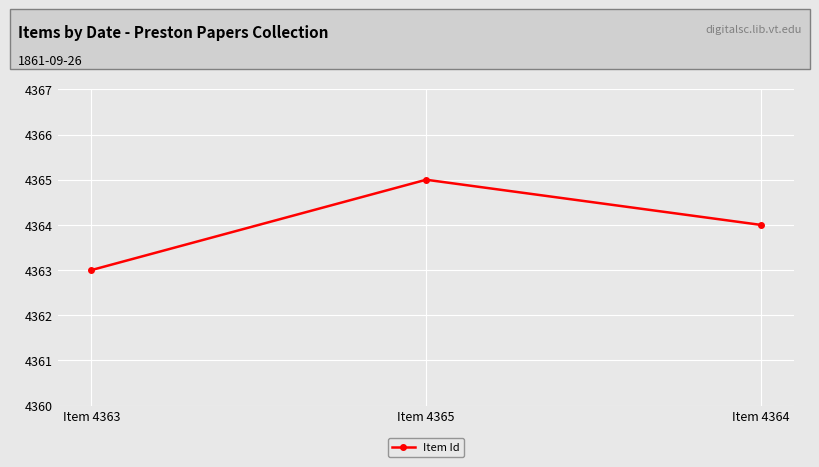

What is the change in value from Item 4363 to Item 4364?

+1